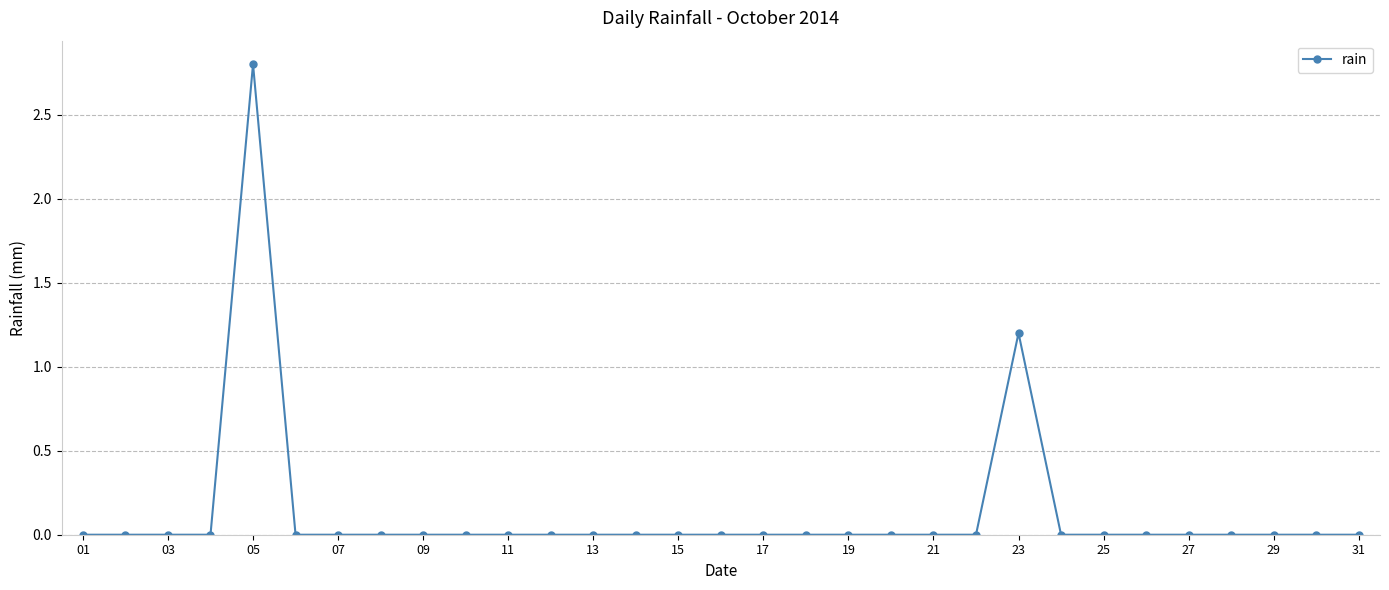

What is the sum of all values?

4.0